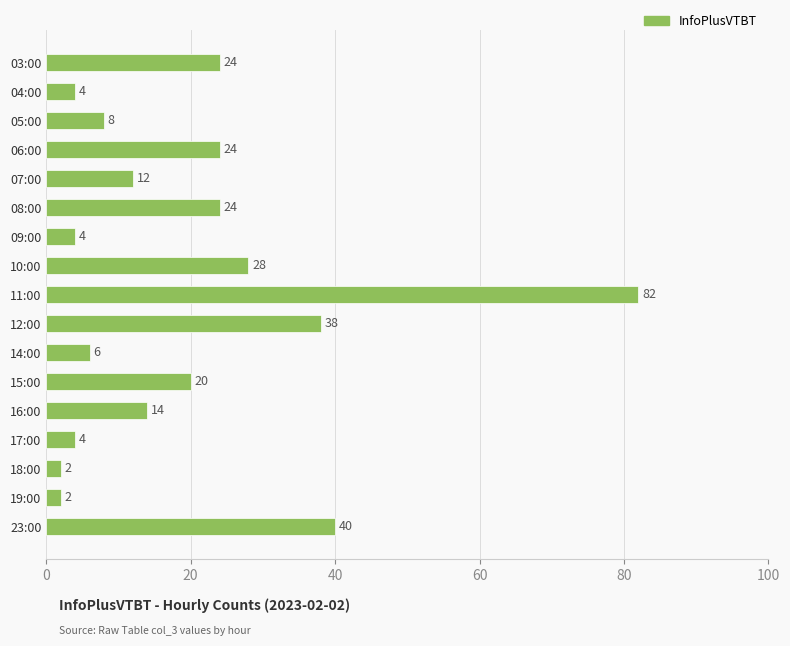

Reading bottom to top, extract all data points from this chart.

23:00=40	19:00=2	18:00=2	17:00=4	16:00=14	15:00=20	14:00=6	12:00=38	11:00=82	10:00=28	09:00=4	08:00=24	07:00=12	06:00=24	05:00=8	04:00=4	03:00=24